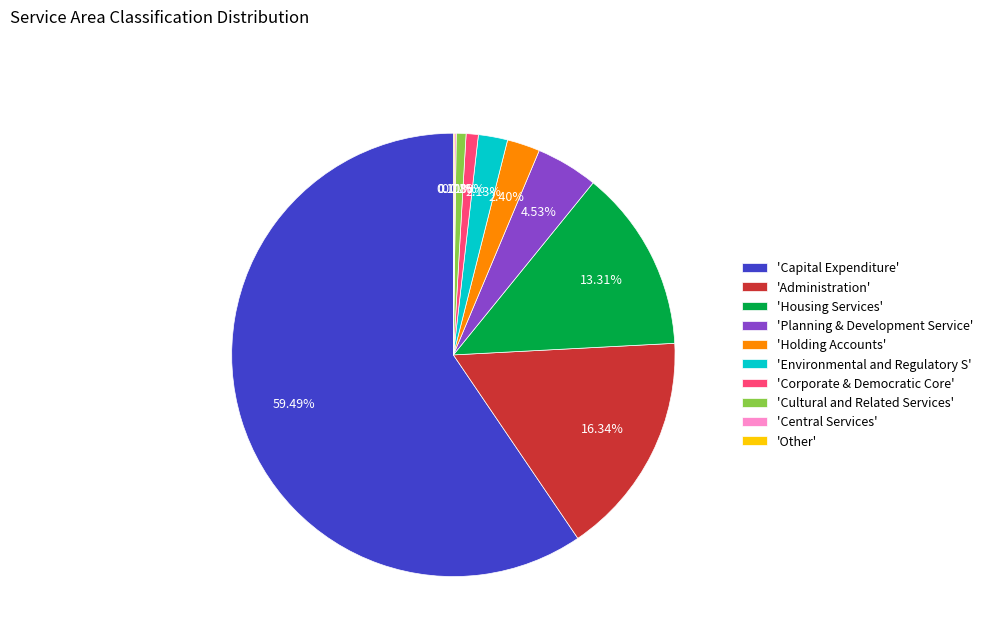

Combined, do 'Planning & Development Service' and 'Cultural and Related Services' account for over 50%?

No